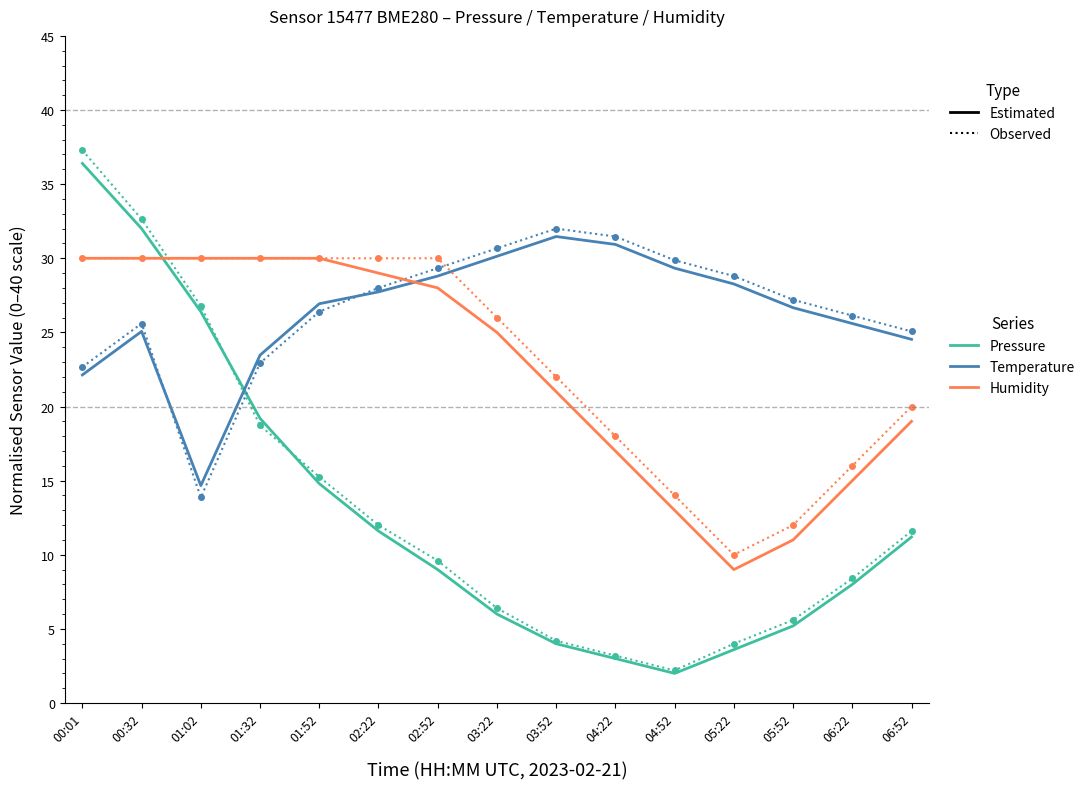

Where does the Estimated (Pressure) series first go above 9?

00:01